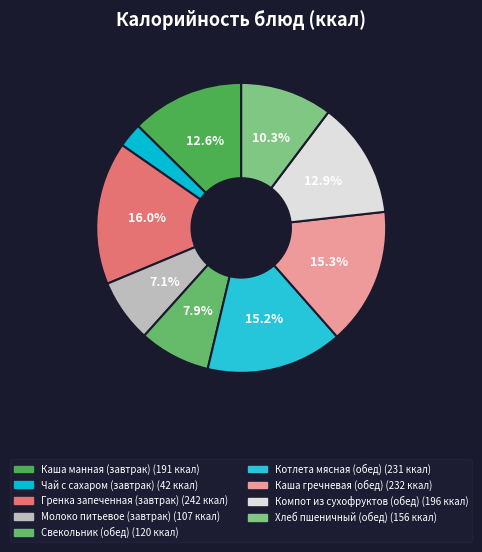

What is the largest slice in the pie chart?

Гренка запеченная (завтрак)